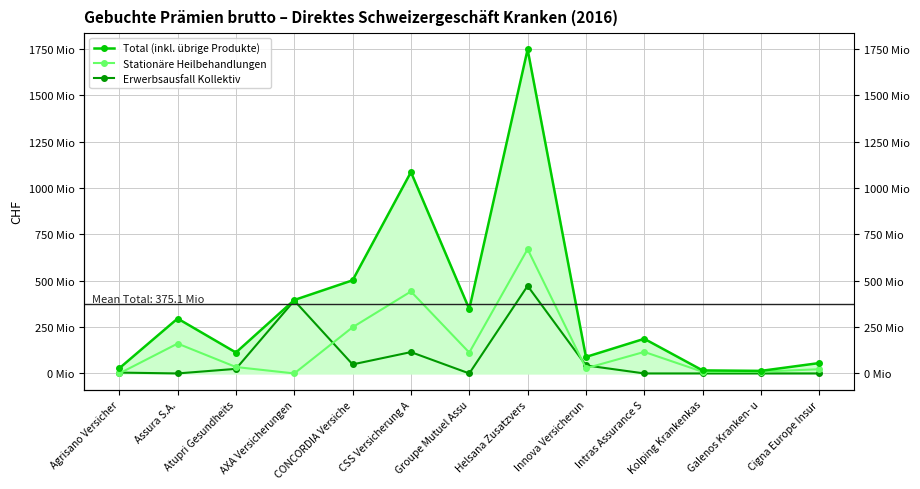

Reading right to left, list all the values displayed in this chart.

Total (inkl. übrige Produkte): Cigna Europe Insur=56008188	Galenos Kranken- u=13813133	Kolping Krankenkas=16323464	Intras Assurance S=186775610	Innova Versicherun=88914122	Helsana Zusatzvers=1747527060	Groupe Mutuel Assu=347045253	CSS Versicherung A=1085714338	CONCORDIA Versiche=502246012	AXA Versicherungen=395995636	Atupri Gesundheits=112727645	Assura S.A.=296053839	Agrisano Versicher=27550488
Stationäre Heilbehandlungen: Cigna Europe Insur=22650451	Galenos Kranken- u=9785953	Kolping Krankenkas=8883039	Intras Assurance S=116058562	Innova Versicherun=27755977	Helsana Zusatzvers=670310000	Groupe Mutuel Assu=112433477	CSS Versicherung A=441956874	CONCORDIA Versiche=249147182	AXA Versicherungen=0	Atupri Gesundheits=34529554	Assura S.A.=161054127	Agrisano Versicher=0
Erwerbsausfall Kollektiv: Cigna Europe Insur=0	Galenos Kranken- u=0	Kolping Krankenkas=0	Intras Assurance S=0	Innova Versicherun=43451735	Helsana Zusatzvers=472094175	Groupe Mutuel Assu=0	CSS Versicherung A=115078311	CONCORDIA Versiche=48716025	AXA Versicherungen=392893740	Atupri Gesundheits=24672406	Assura S.A.=0	Agrisano Versicher=4554525